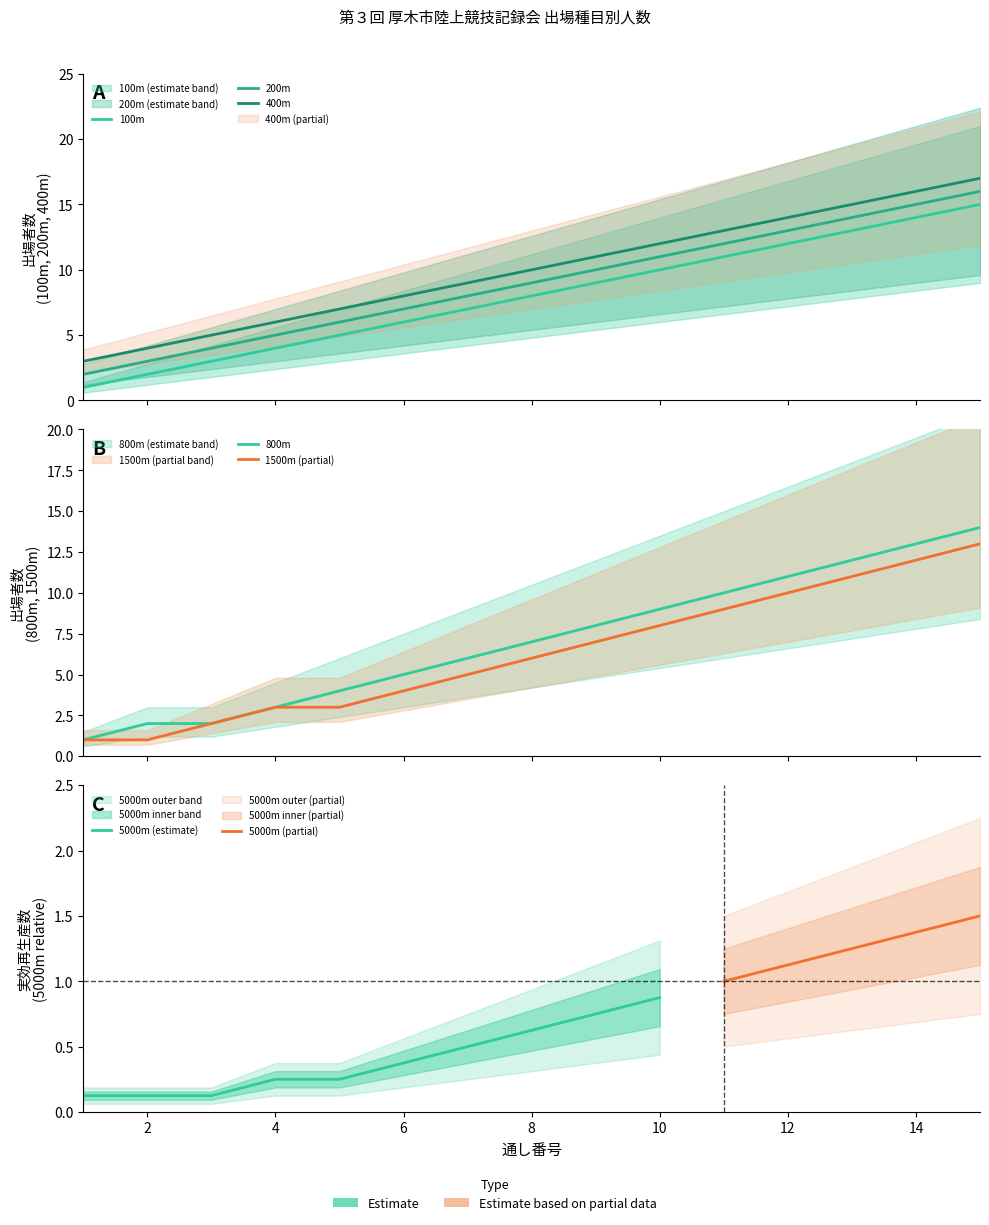

True or false: 1500m has more than 1 interior local peaks.

False